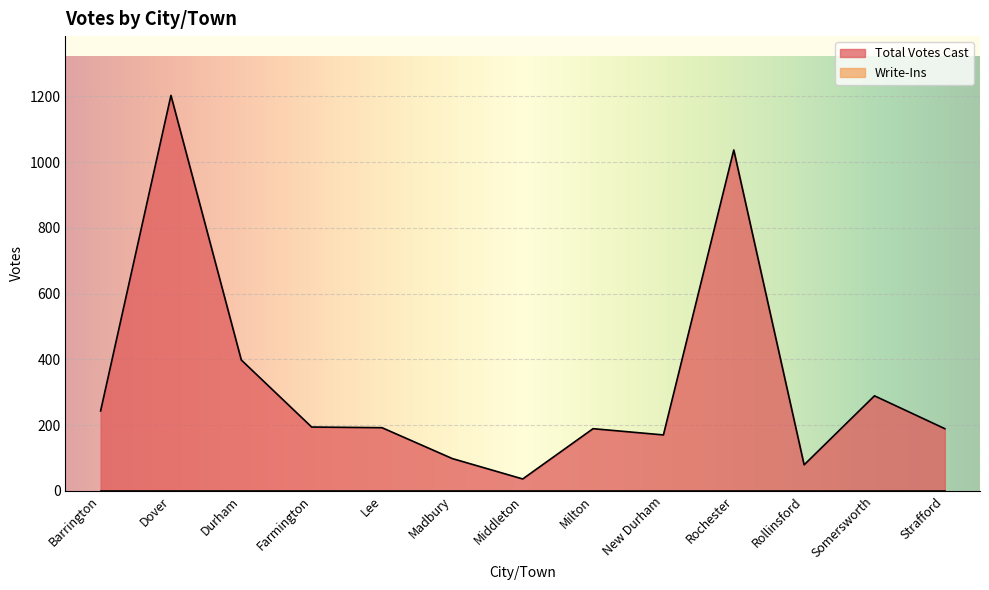

What is the change in value from Madbury to New Durham?

+72